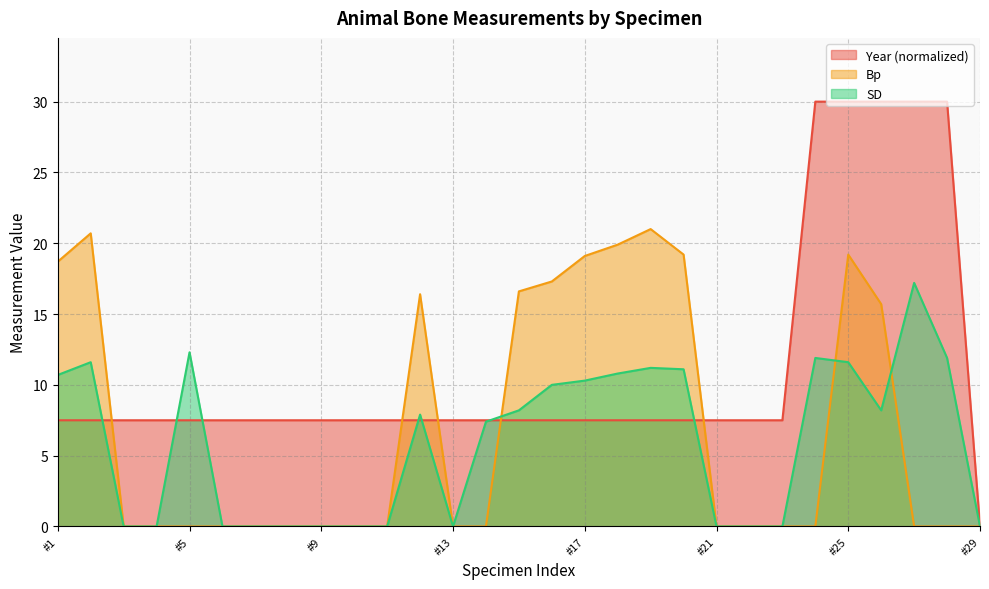

What is the sum of the Bp values at DT05-1588 and DT05-1595?

16.6